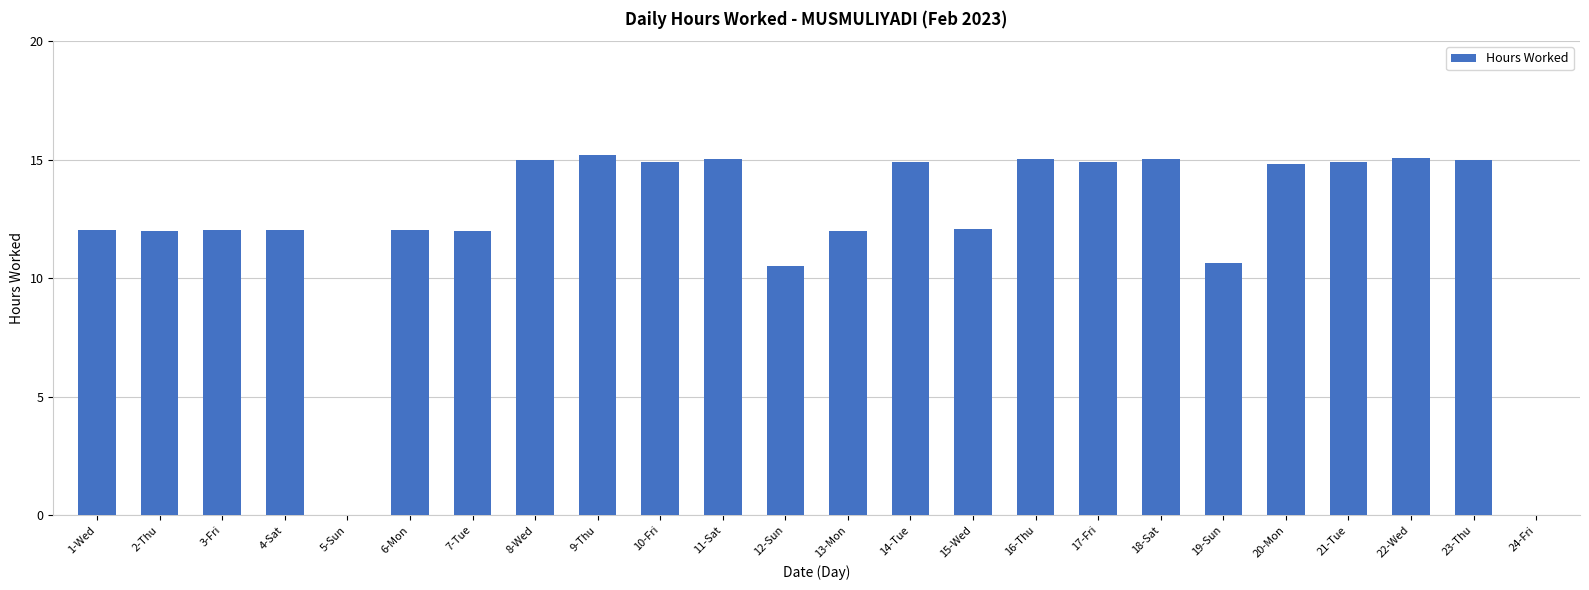

Count the number of categories in the chart.

24